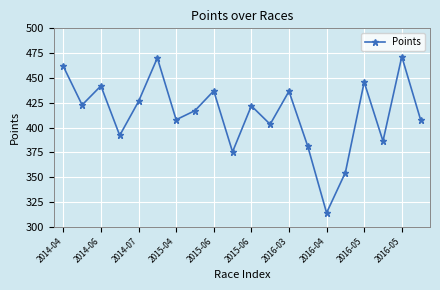

What is the difference between the maximum and second lowest values?

116.9